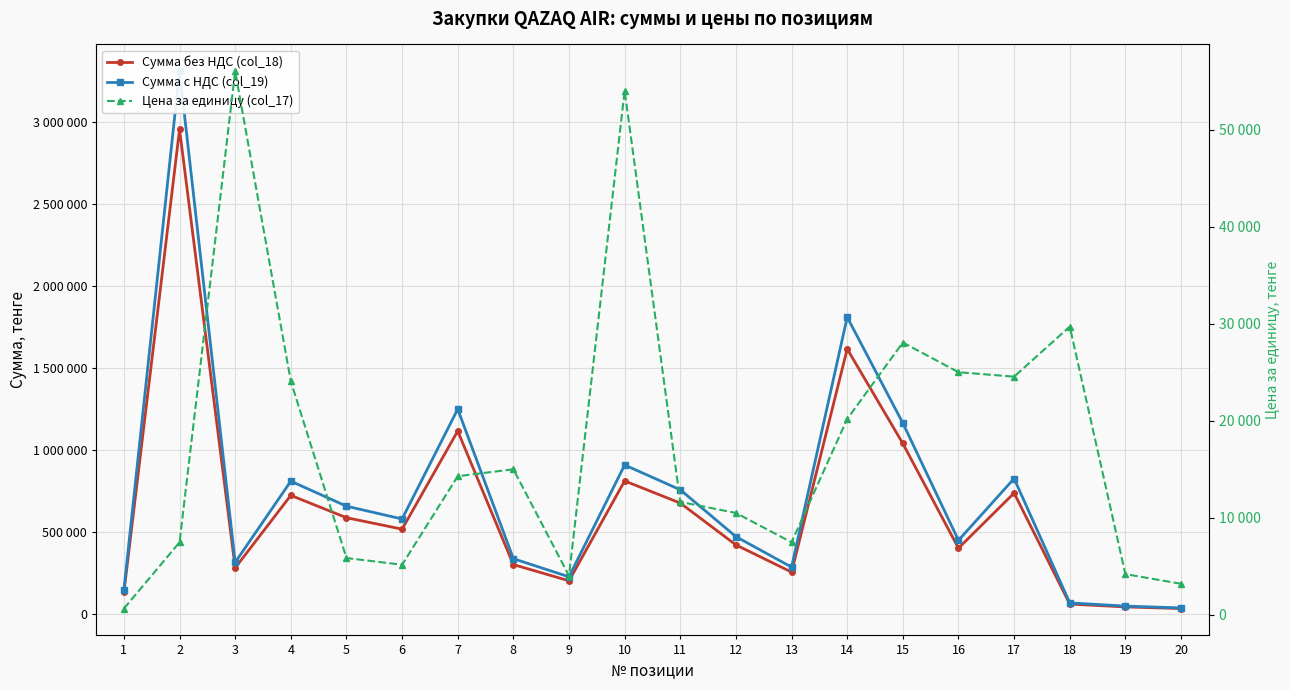

Which series has the largest total across all categories?

Сумма с НДС (col_19)